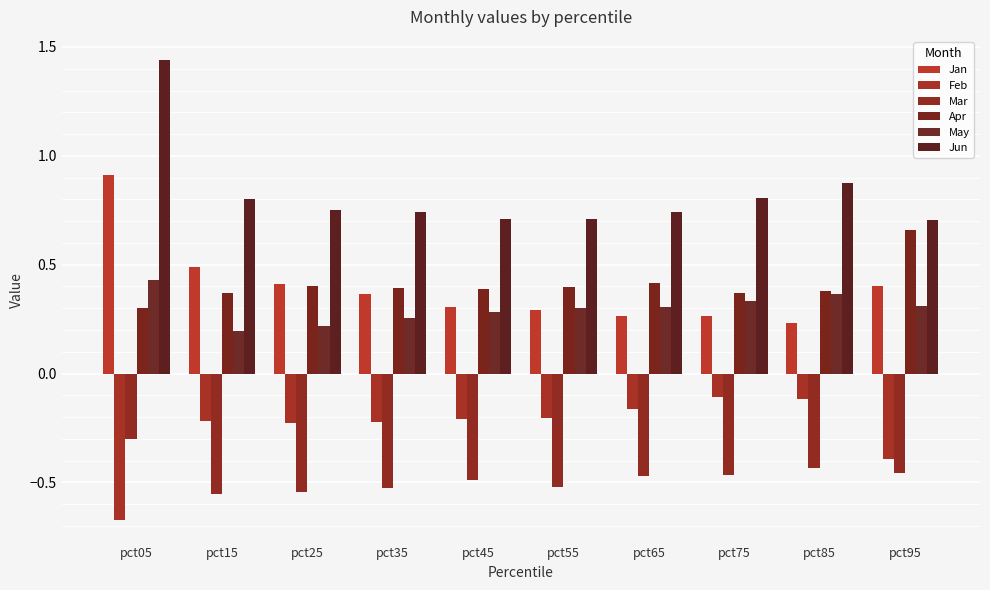

What value does the Apr series have at pct55?

0.4